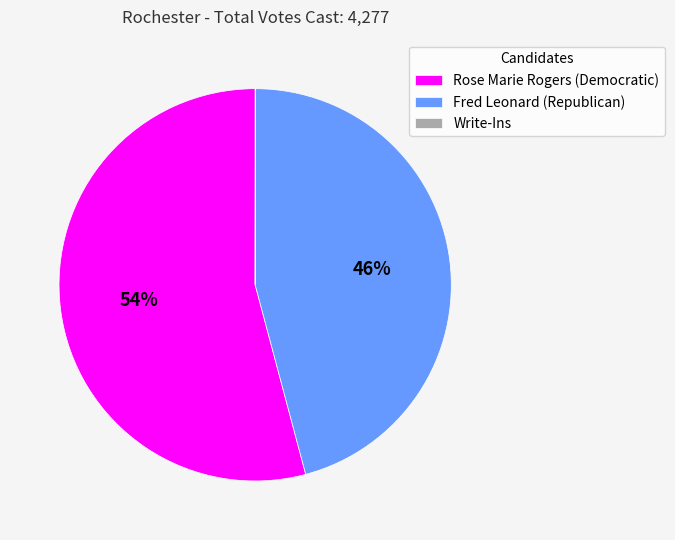

To the nearest percent, what portion does Fred Leonard (Republican) represent?

46%